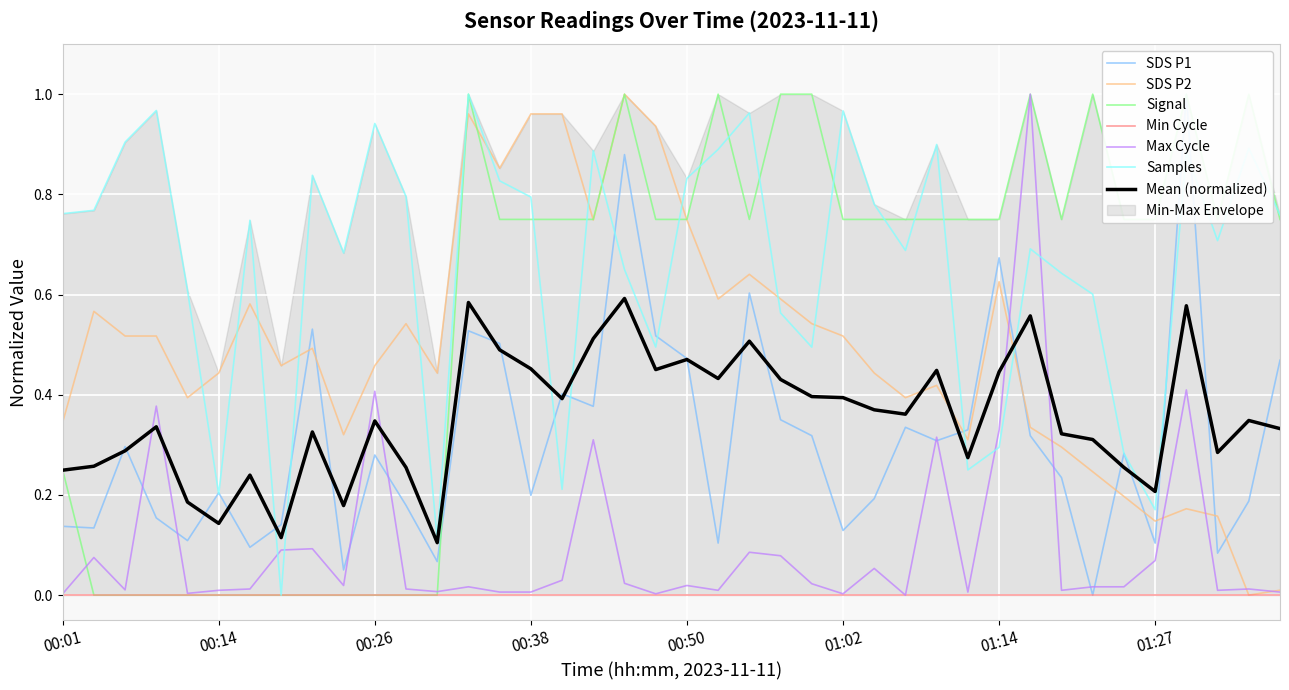

Where is the first local minimum for Samples?

00:14